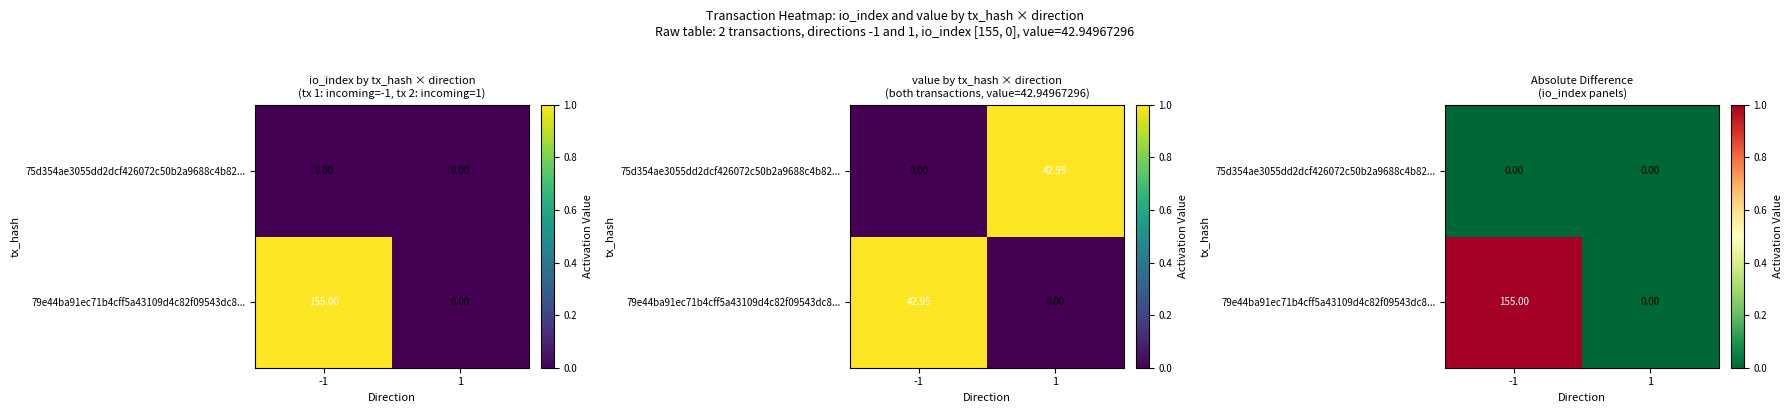

The 79e44ba91ec71b4cff5a43109d4c82f09543dc8... series shows 0 at 1. True or false?

False